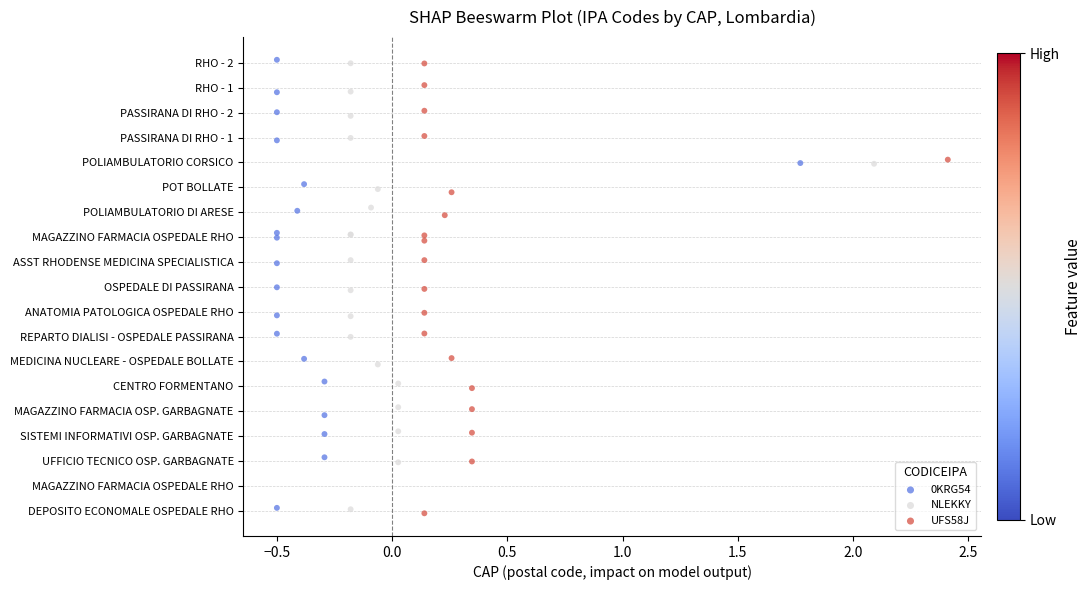

Which series contains the lowest Y value?

UFS58J